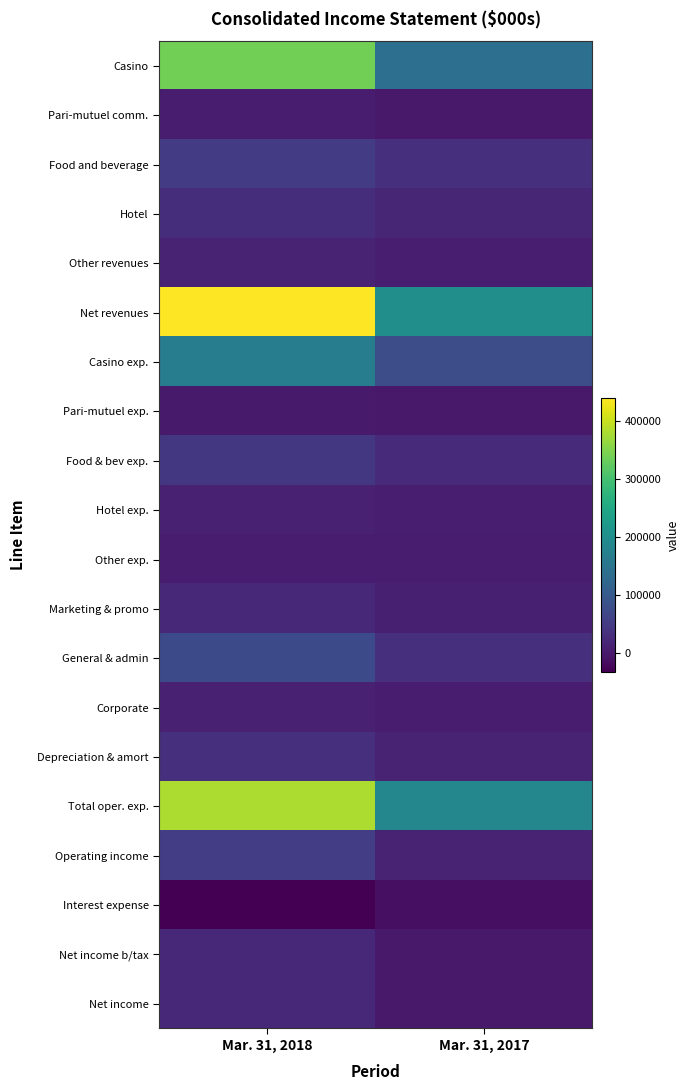

What is the total value across all series at Mar. 31, 2017?

781569